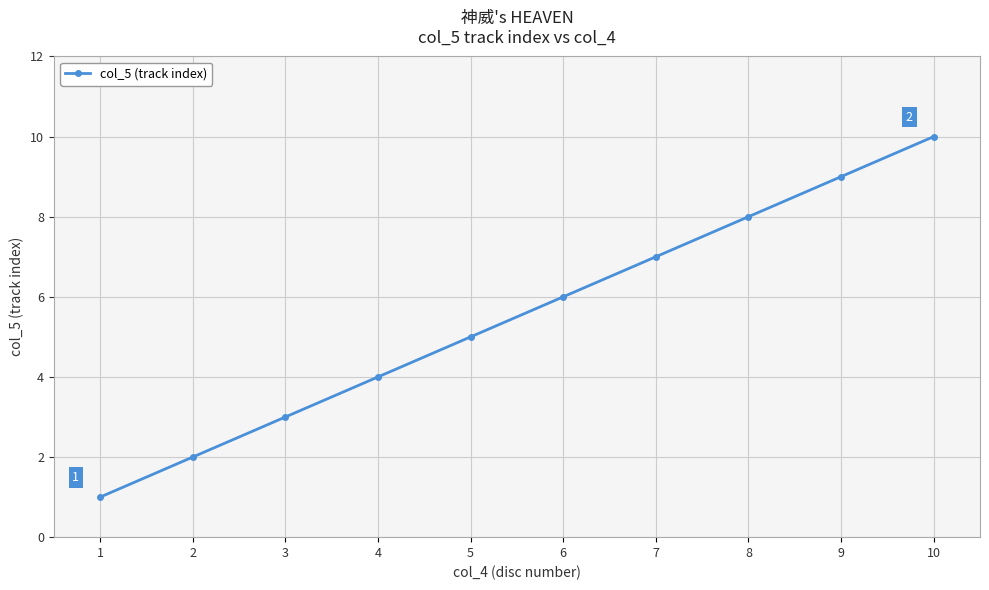

Approximately how many times larger is the value at 9 compared to 10?

0.9